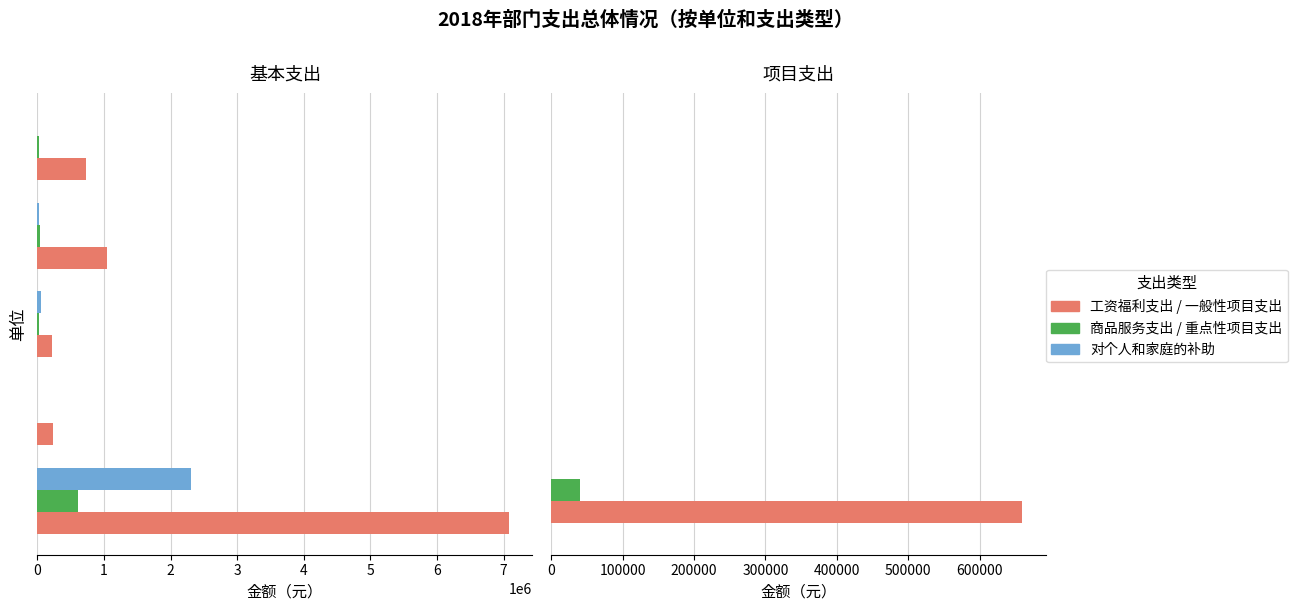

What is the average value of the 一般性项目支出 series?

132000